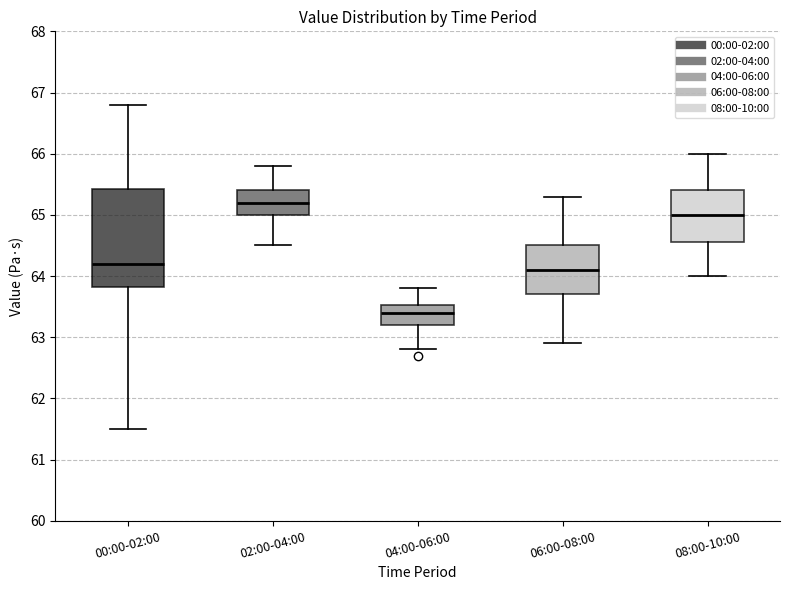

Reading left to right, read every box against the y-axis: the position of its median line, the range the box covers, and the ends of its whiskers. The values are not printed on the chart, so give them approximately, as read against the axis.

00:00-02:00: median 64.2, box 63.8 to 65.4, whiskers 61.5 to 66.8
02:00-04:00: median 65.2, box 65.0 to 65.4, whiskers 64.5 to 65.8
04:00-06:00: median 63.4, box 63.2 to 63.5, whiskers 62.8 to 63.8
06:00-08:00: median 64.1, box 63.7 to 64.5, whiskers 62.9 to 65.3
08:00-10:00: median 65.0, box 64.6 to 65.4, whiskers 64.0 to 66.0